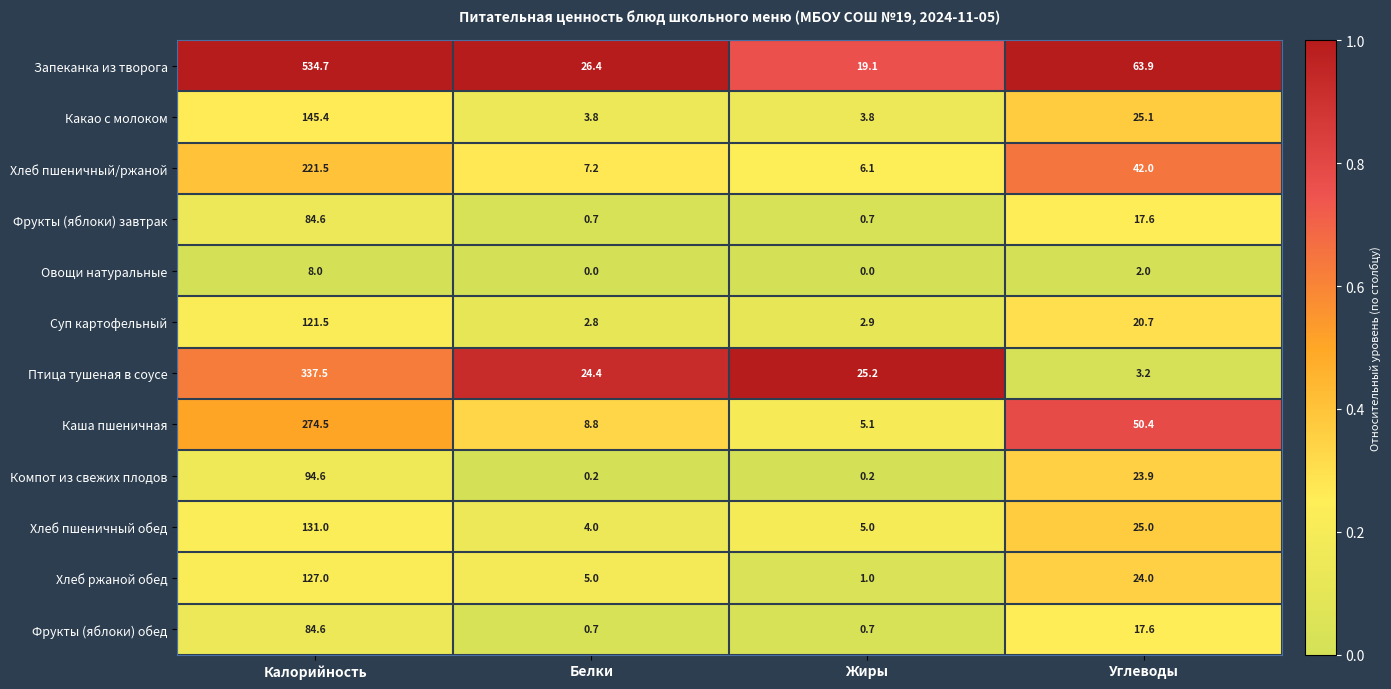

Which label corresponds to the largest value in the chart?

Калорийность